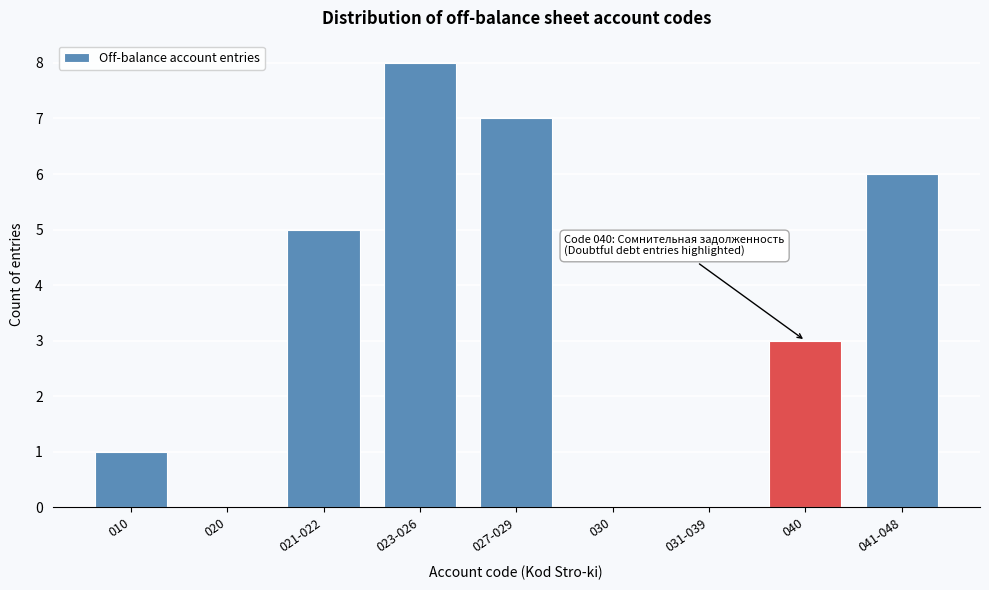

Reading left to right, extract all data points from this chart.

010=1	020=0	021-022=5	023-026=8	027-029=7	030=0	031-039=0	040=3	041-048=6